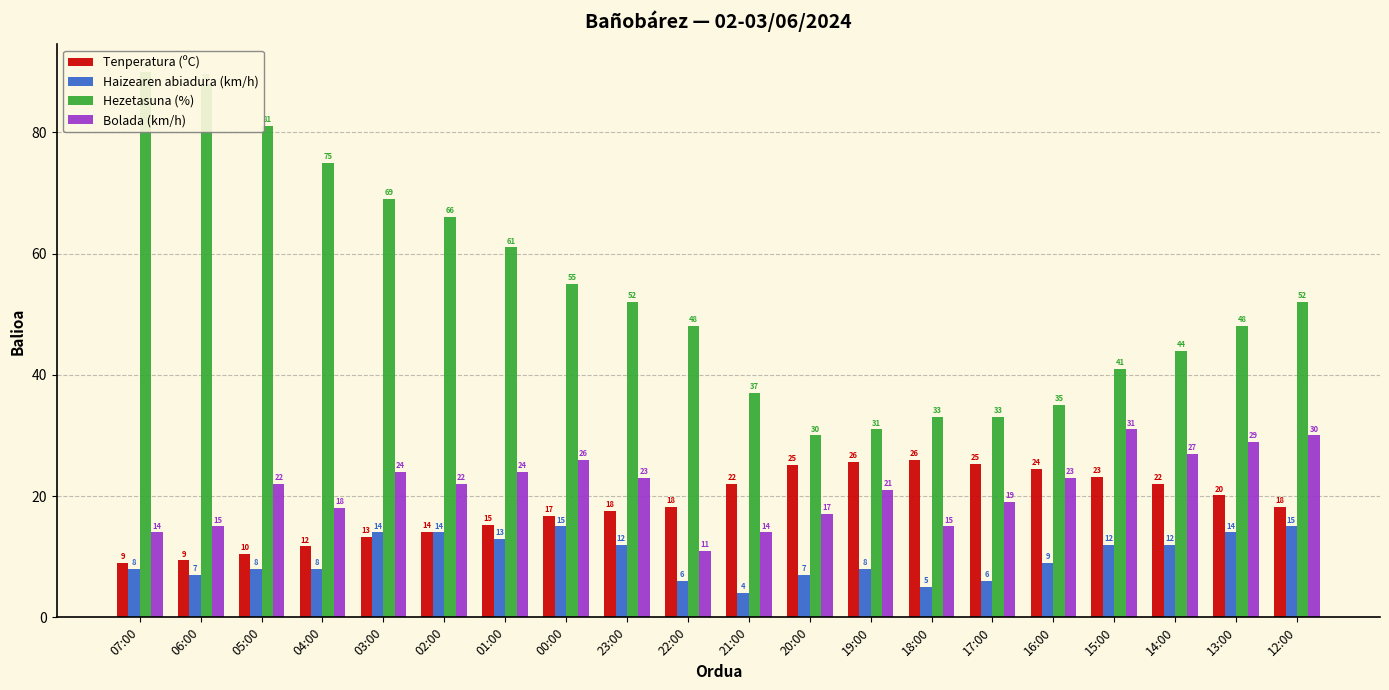

What is the spread (max minus min) of values at 21:00?

33.0